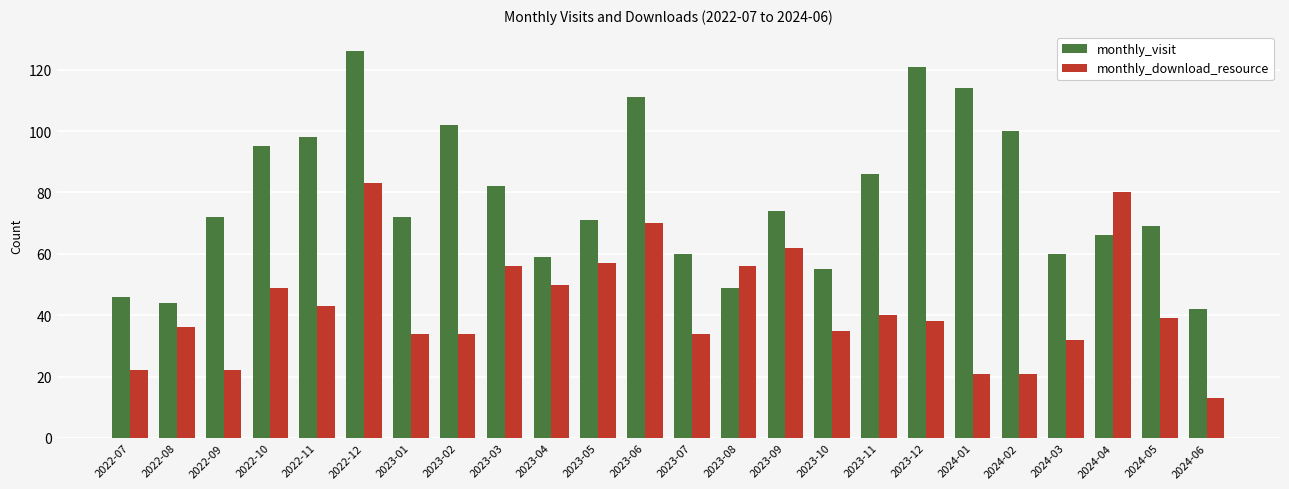

True or false: monthly_download_resource has a value of 22 at 2024-06.

False